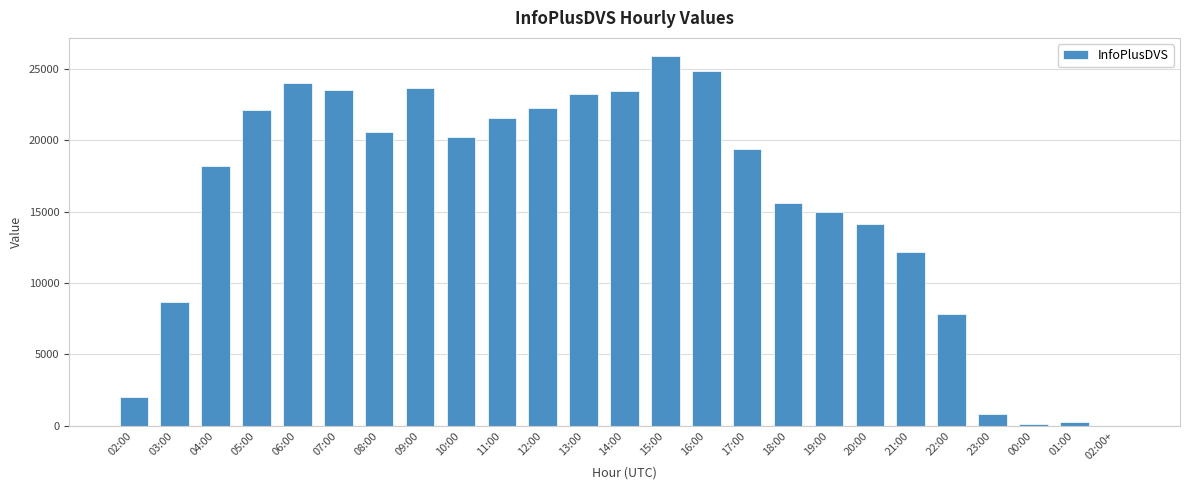

Which label corresponds to the largest value in the chart?

15:00